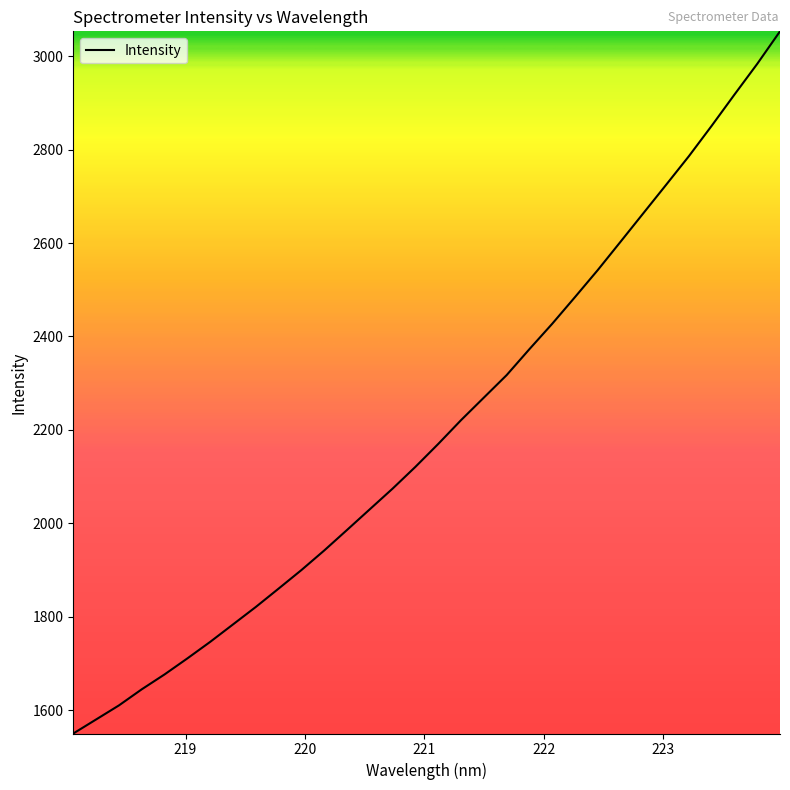

What is the greatest value displayed?

3053.2